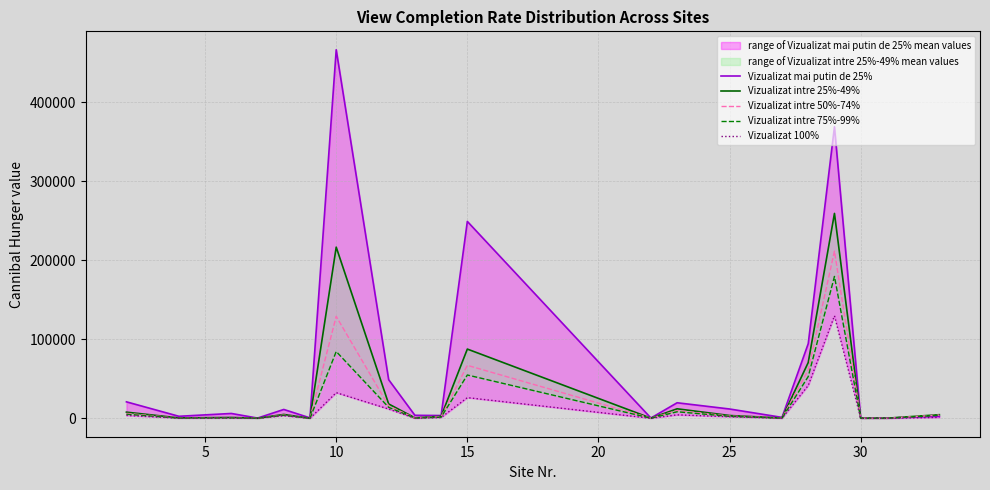

What is the value of the Vizualizat intre 50%-74% point at the 14th from the left?

2900